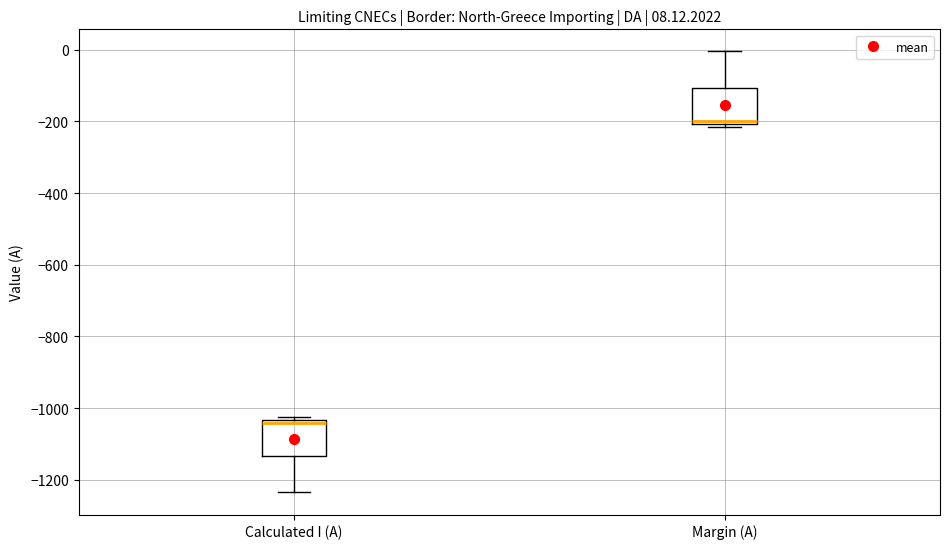

Which box has the highest median line?

Margin (A)